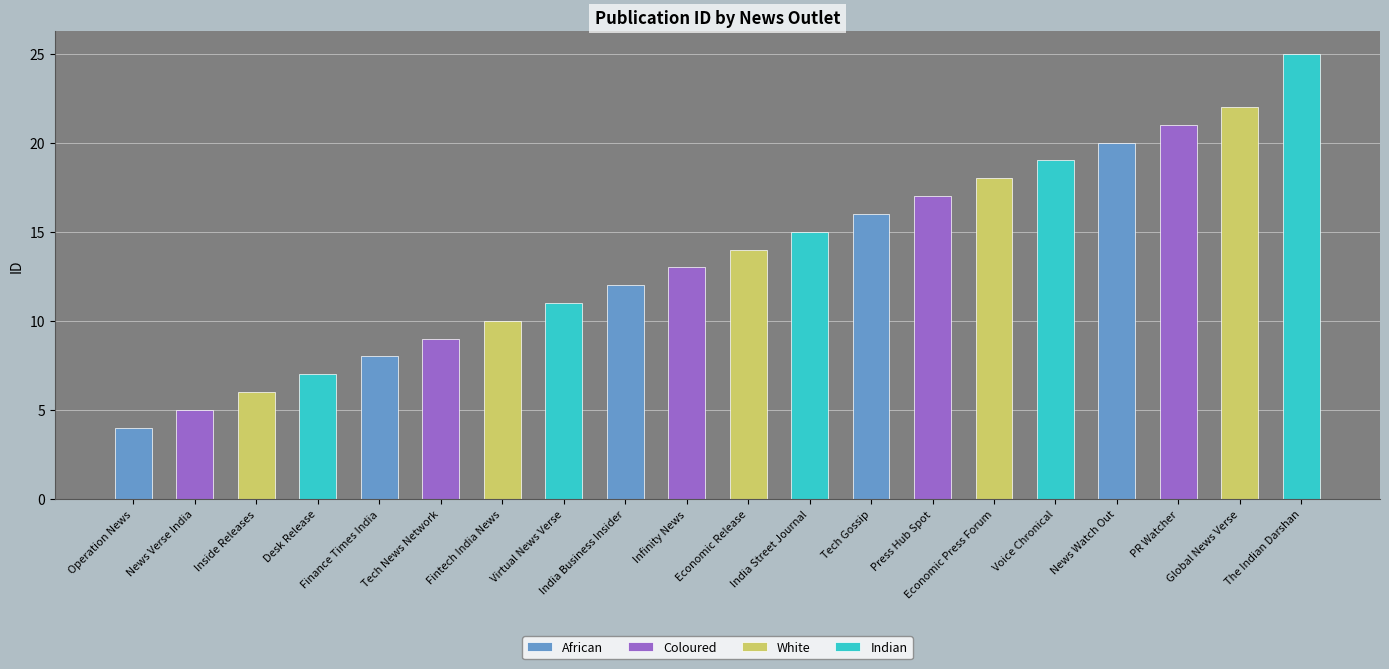

What are all the series names shown in the legend?

African, Coloured, White, Indian